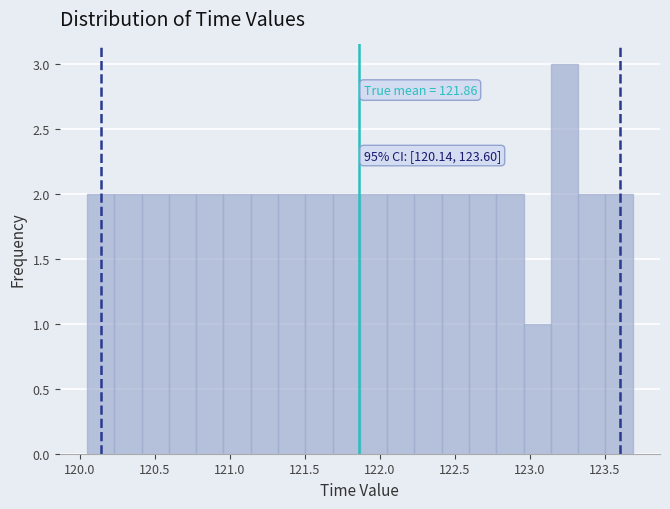

Read against the x-axis, roughly where is the centre of the tallest bar?

123.25